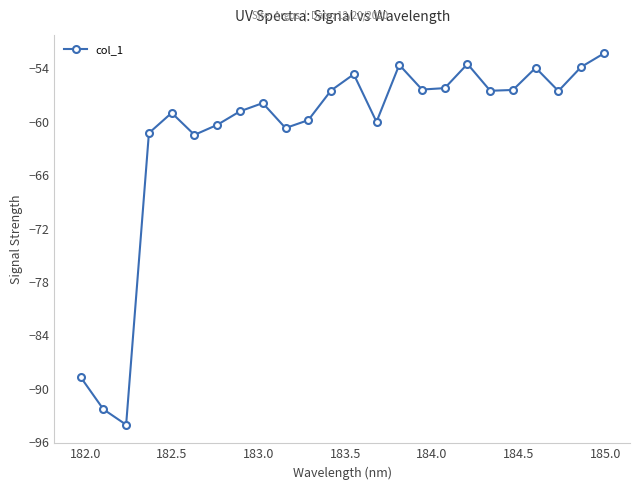

How many points are higher than both their immediate neighbors (excluding endpoints)?

6